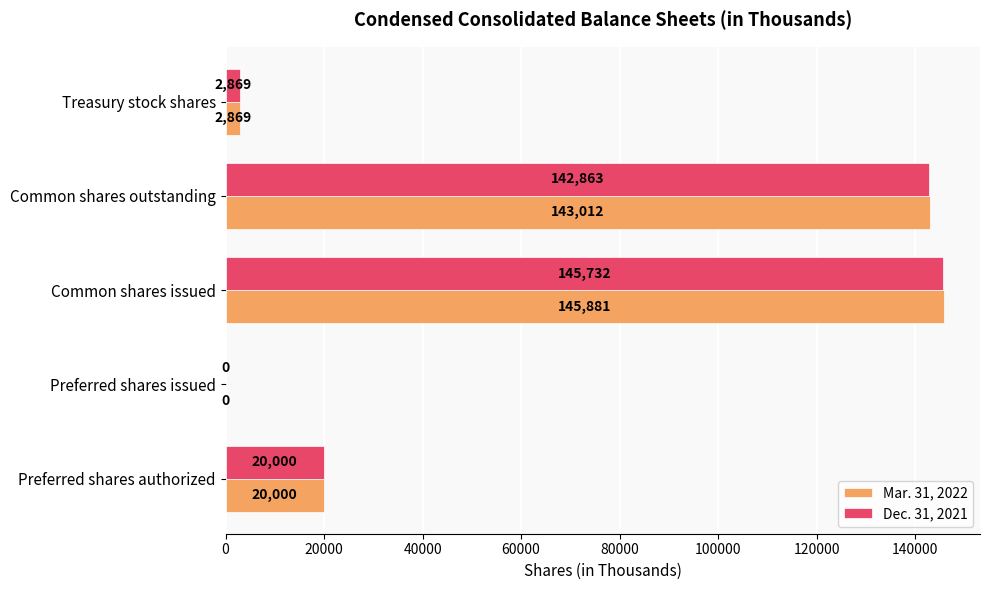

Which series has the largest total across all categories?

Mar. 31, 2022